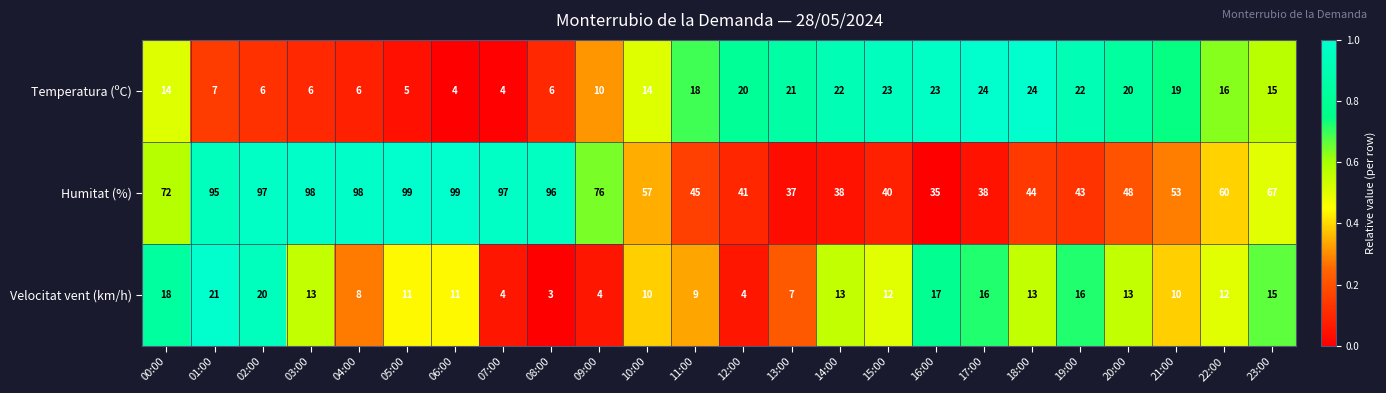

Rank the series at 18:00 from lowest to highest value.

Velocitat vent (km/h), Temperatura (ºC), Humitat (%)